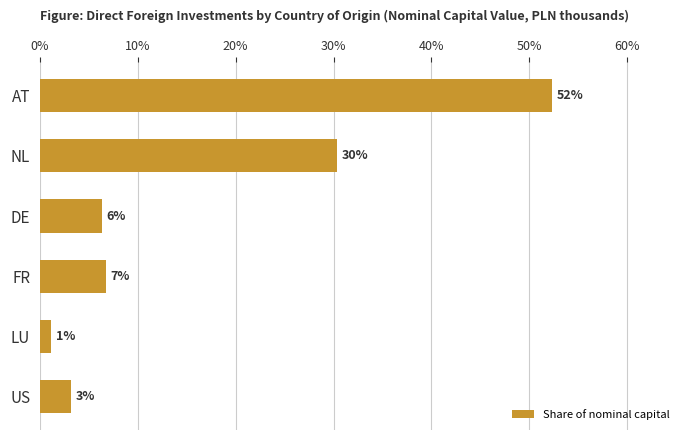

Are the bars horizontal?

Yes